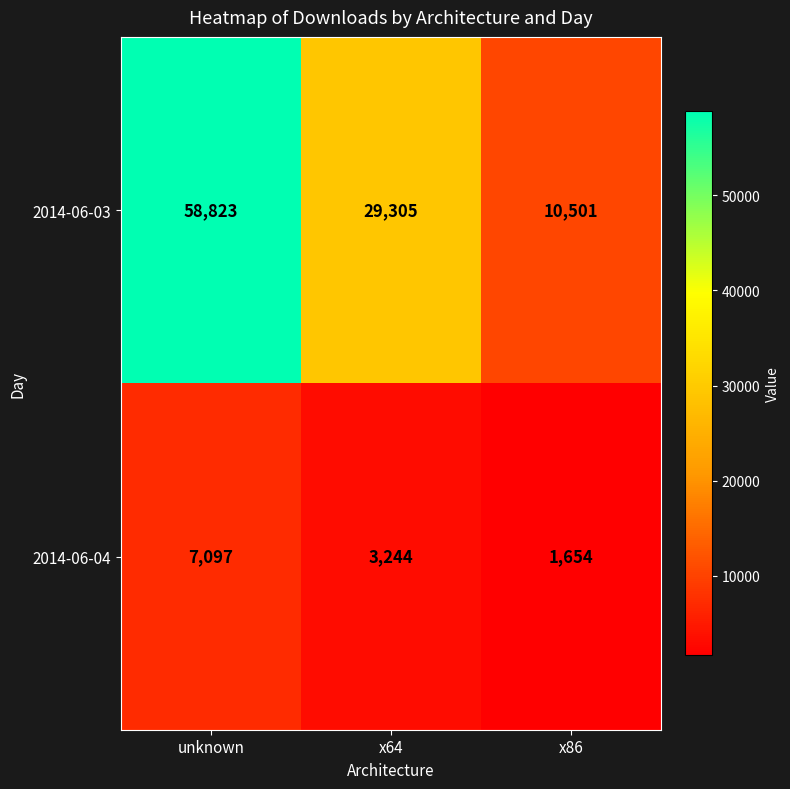

What is the sum of the 2014-06-04 values at unknown and x64?

10341